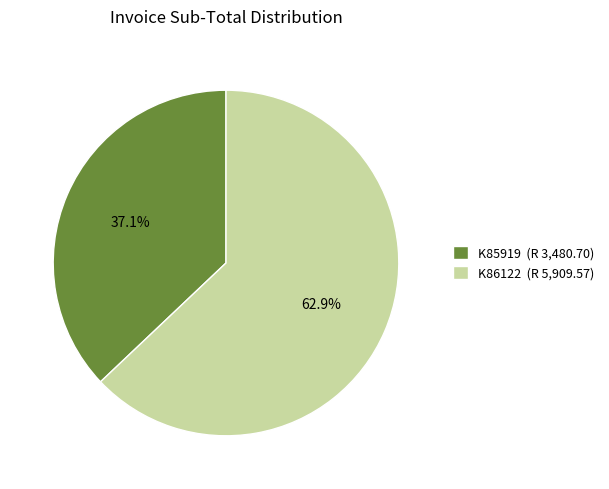

To the nearest percent, what is the difference between the K85919 and K86122 slice percentages?

26%